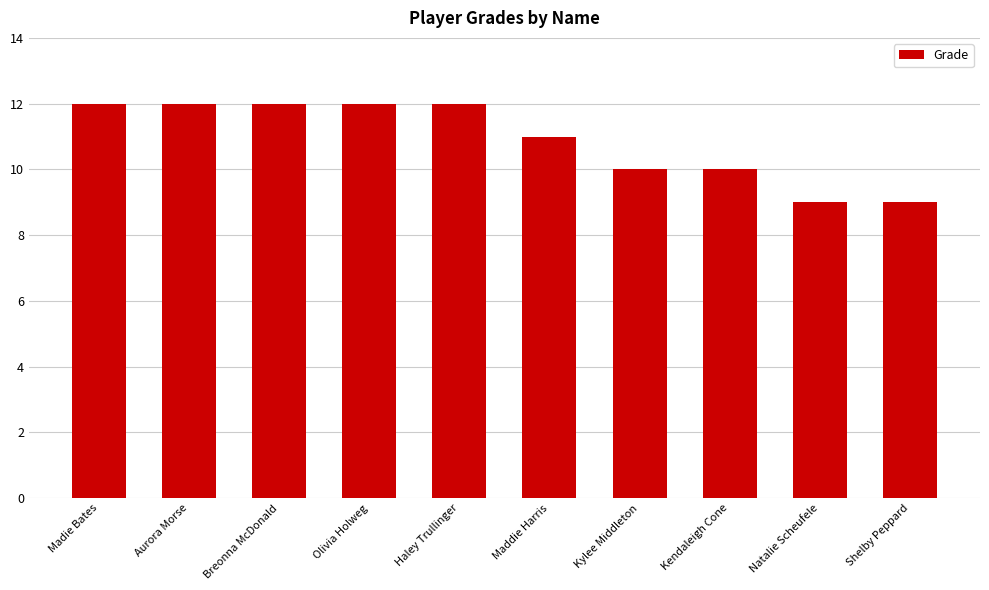

What is the greatest value displayed?

12